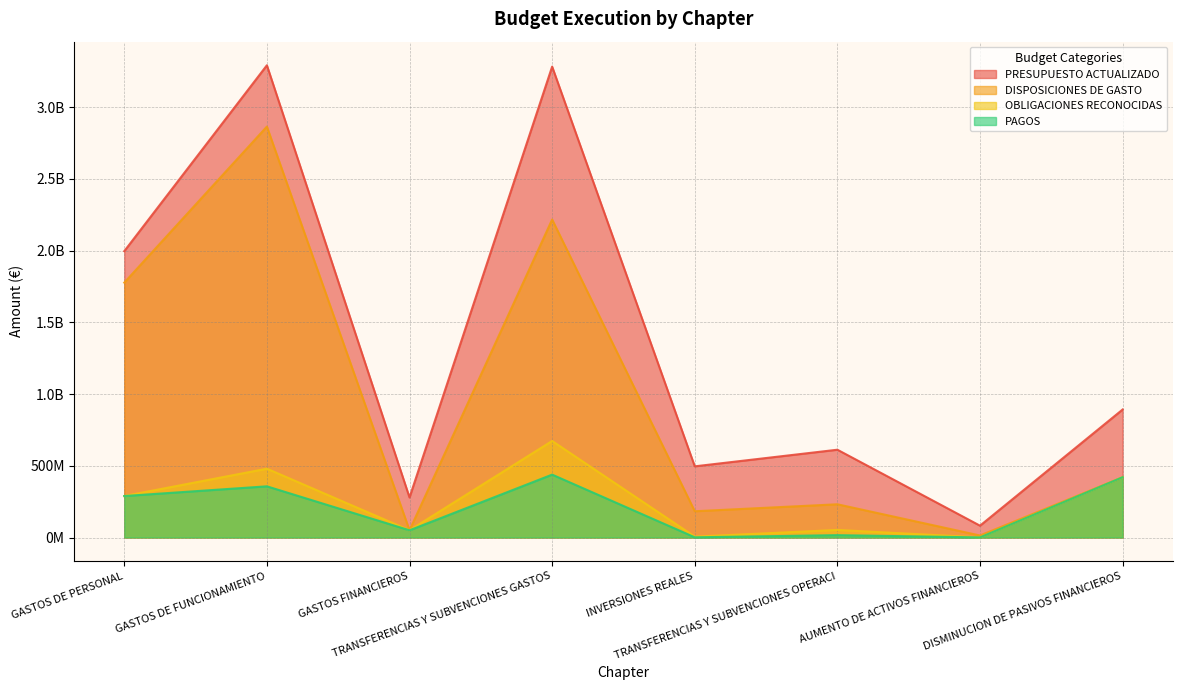

What are all the series names shown in the legend?

PRESUPUESTO ACTUALIZADO, DISPOSICIONES DE GASTO, OBLIGACIONES RECONOCIDAS, PAGOS